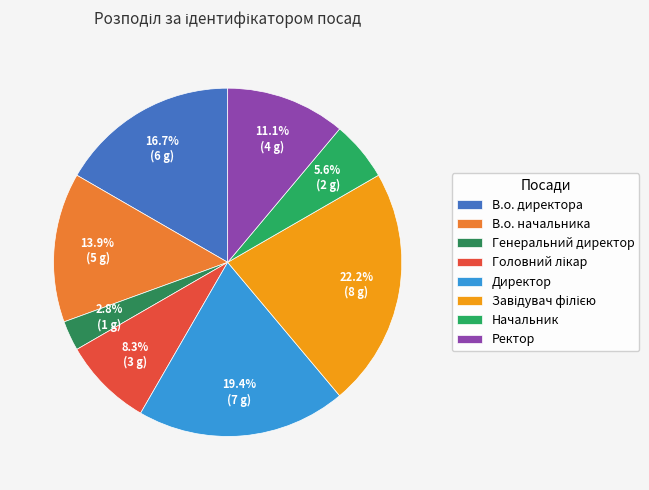

What is the ratio of the value at Головний лікар to the value at Ректор?

0.8